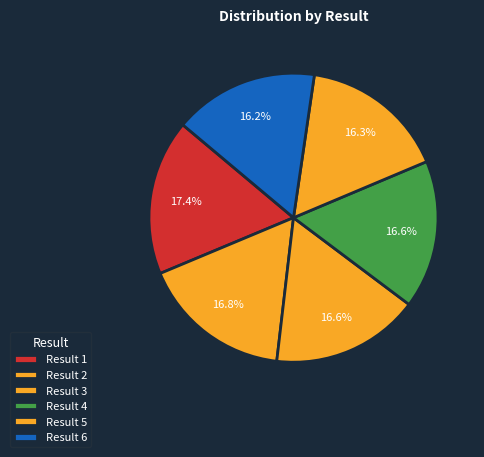

Count the number of slices in the pie.

6